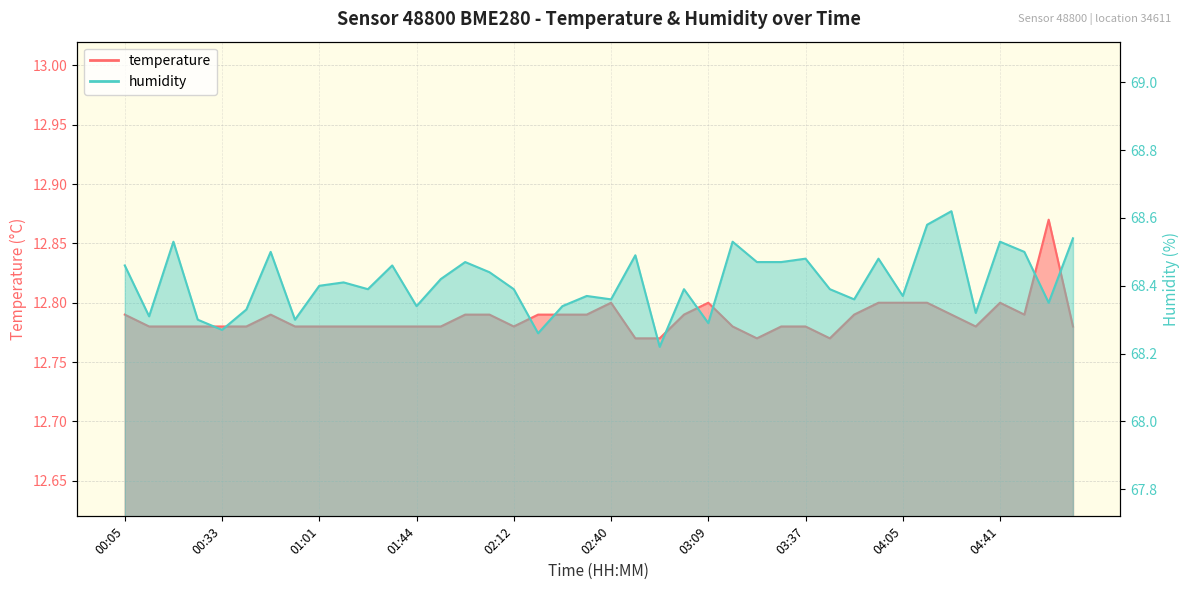

What is the difference between the highest and lowest values at 02:40?

55.6